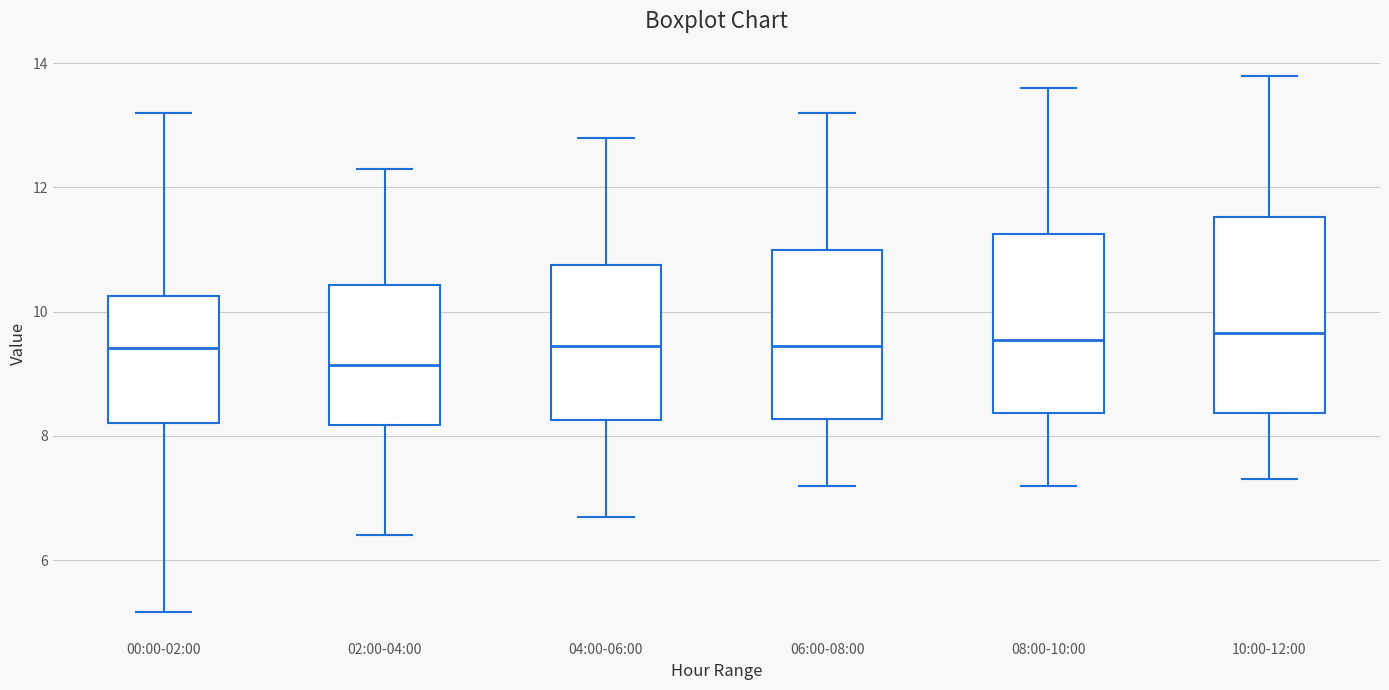

Reading left to right, read every box against the y-axis: the position of its median line, the range the box covers, and the ends of its whiskers. The values are not printed on the chart, so give them approximately, as read against the axis.

00:00-02:00: median 9.4, box 8.2 to 10.2, whiskers 5.2 to 13.2
02:00-04:00: median 9.2, box 8.2 to 10.4, whiskers 6.4 to 12.4
04:00-06:00: median 9.4, box 8.2 to 10.8, whiskers 6.8 to 12.8
06:00-08:00: median 9.4, box 8.2 to 11.0, whiskers 7.2 to 13.2
08:00-10:00: median 9.6, box 8.4 to 11.2, whiskers 7.2 to 13.6
10:00-12:00: median 9.6, box 8.4 to 11.6, whiskers 7.4 to 13.8